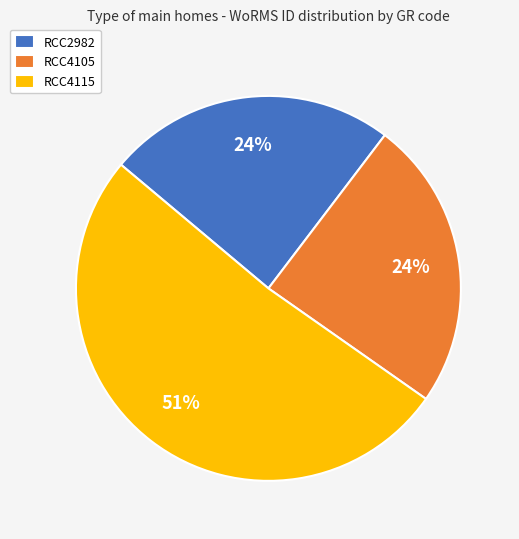

To the nearest percent, what is the average slice percentage?

33%